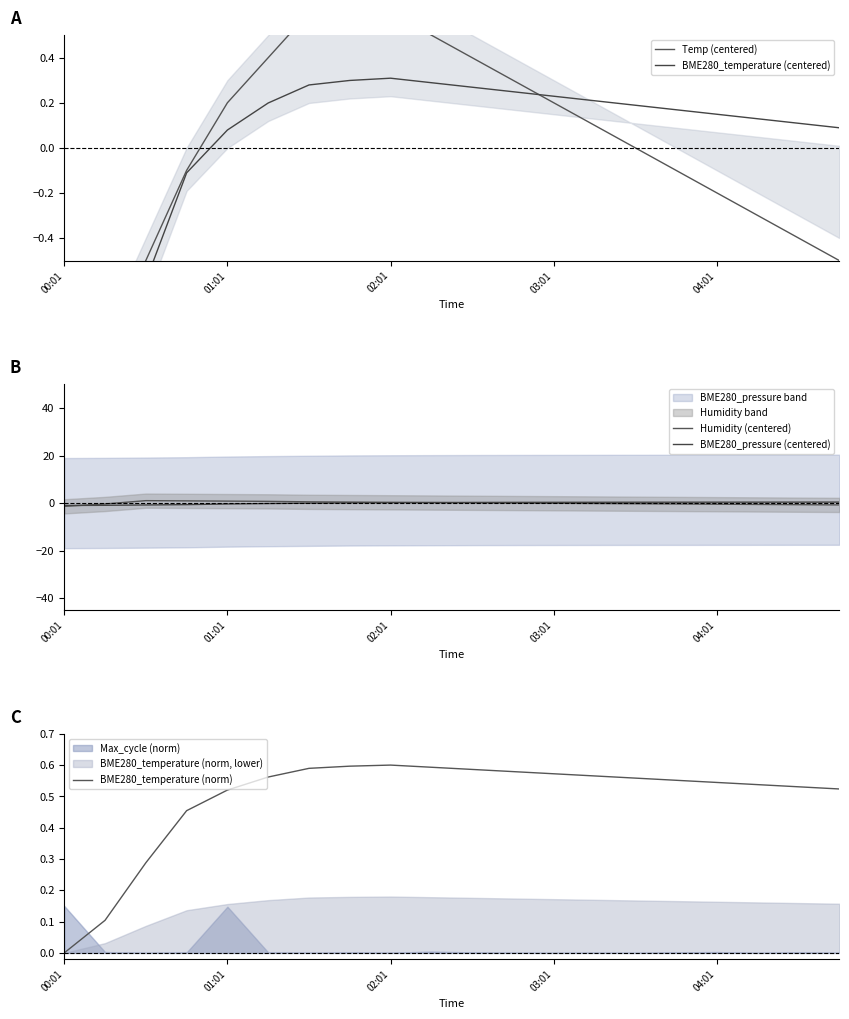

At how many categories does at least one series exceed -1?

20